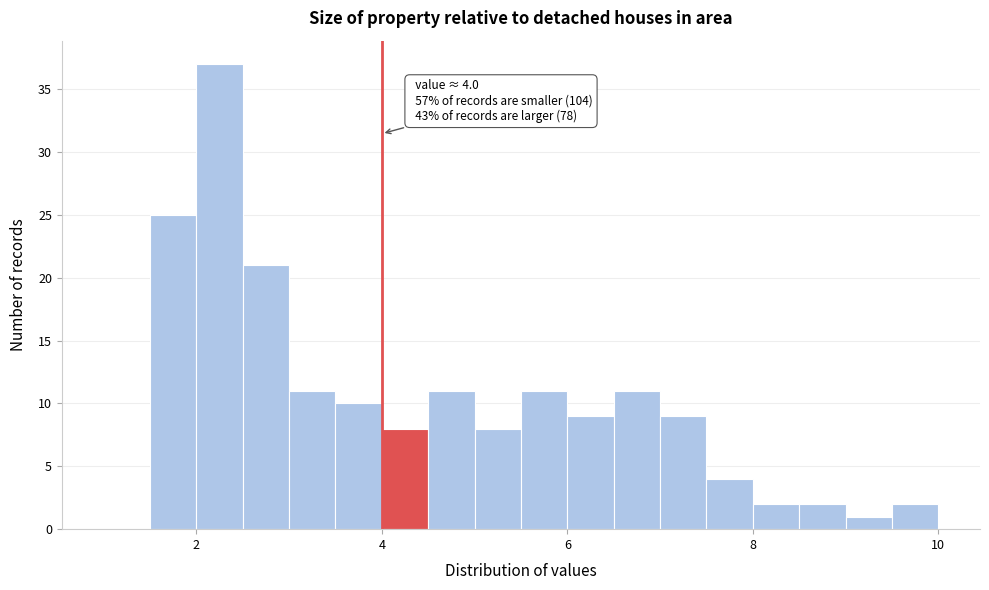

Around what value on the x-axis is the tallest bar? Give the approximate position of its centre, as read against the axis.

2.2